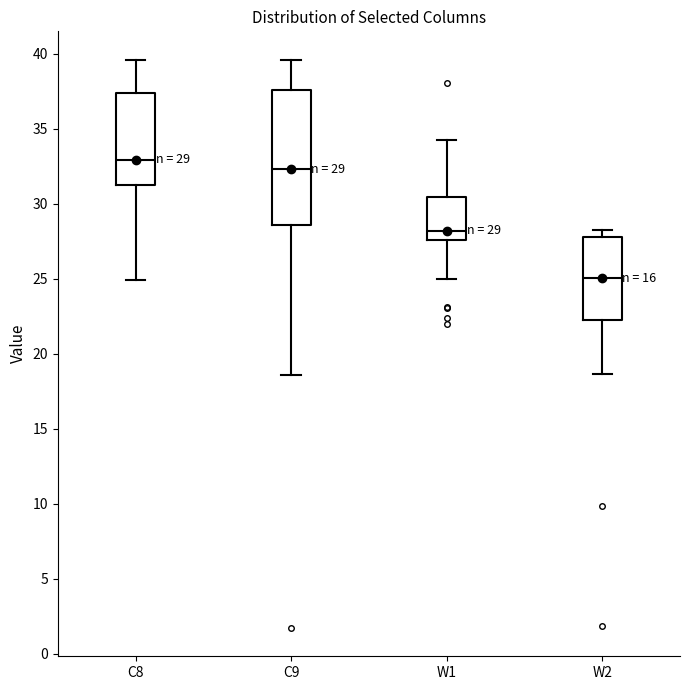

Which box has the highest median line?

C8